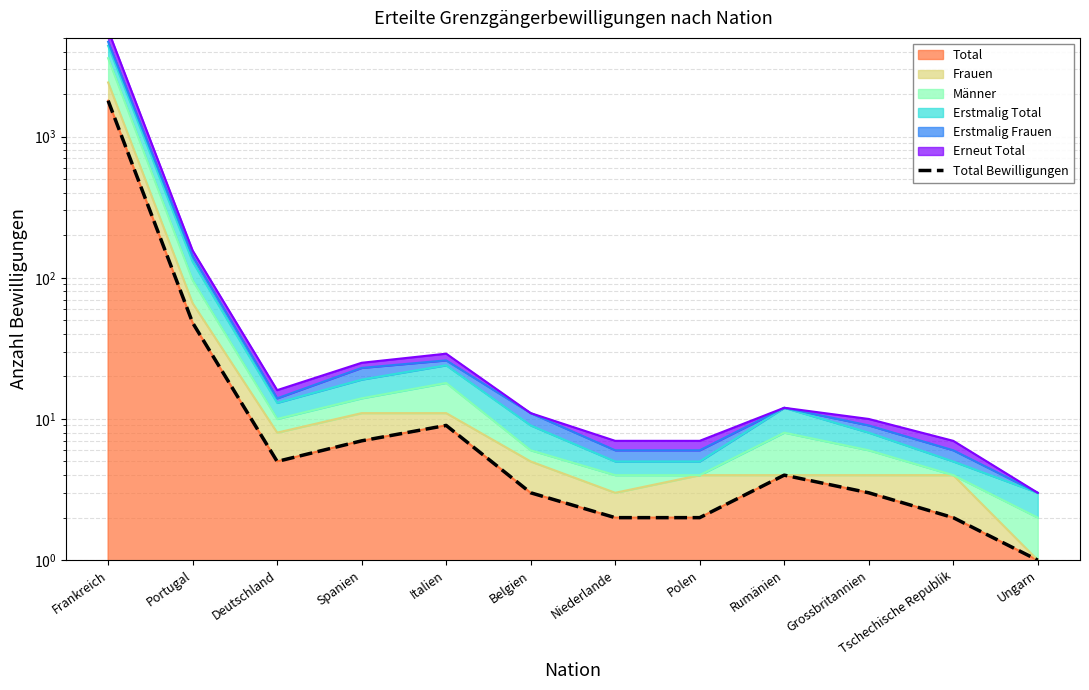

List the labels in order of value, smallest first.

Ungarn, Niederlande, Polen, Tschechische Republik, Belgien, Grossbritannien, Rumänien, Deutschland, Spanien, Italien, Portugal, Frankreich